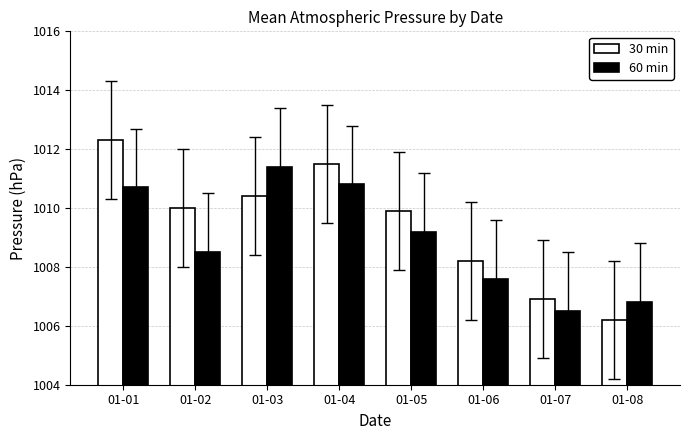

How many bars are there in total?

16